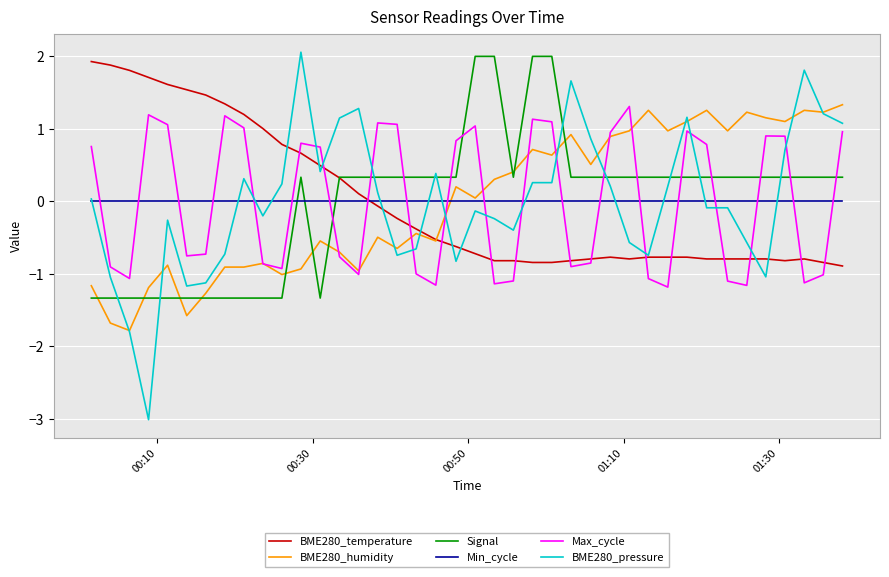

Which series ends up on top after the final intersection of Max_cycle and BME280_humidity?

BME280_humidity